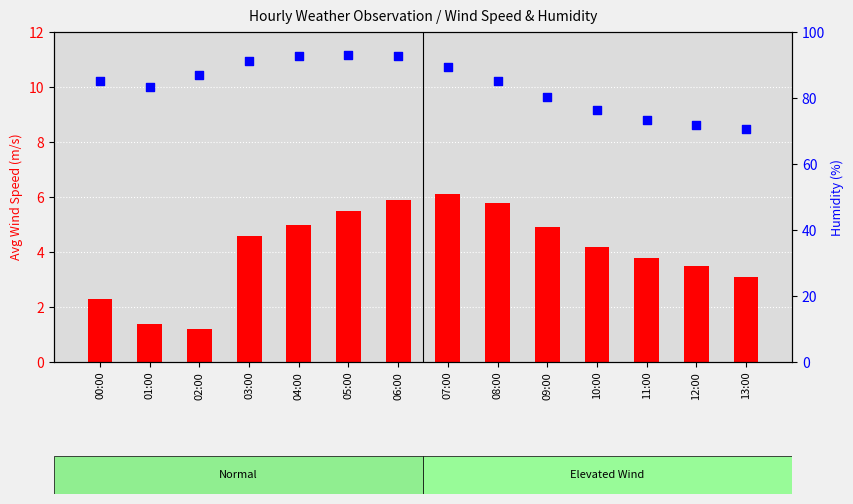

What is the total value across all series at 08:00?

91.0